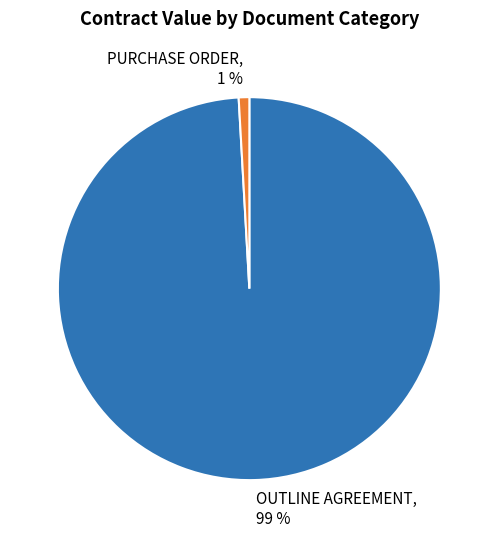

Between PURCHASE ORDER and OUTLINE AGREEMENT, which is larger?

OUTLINE AGREEMENT